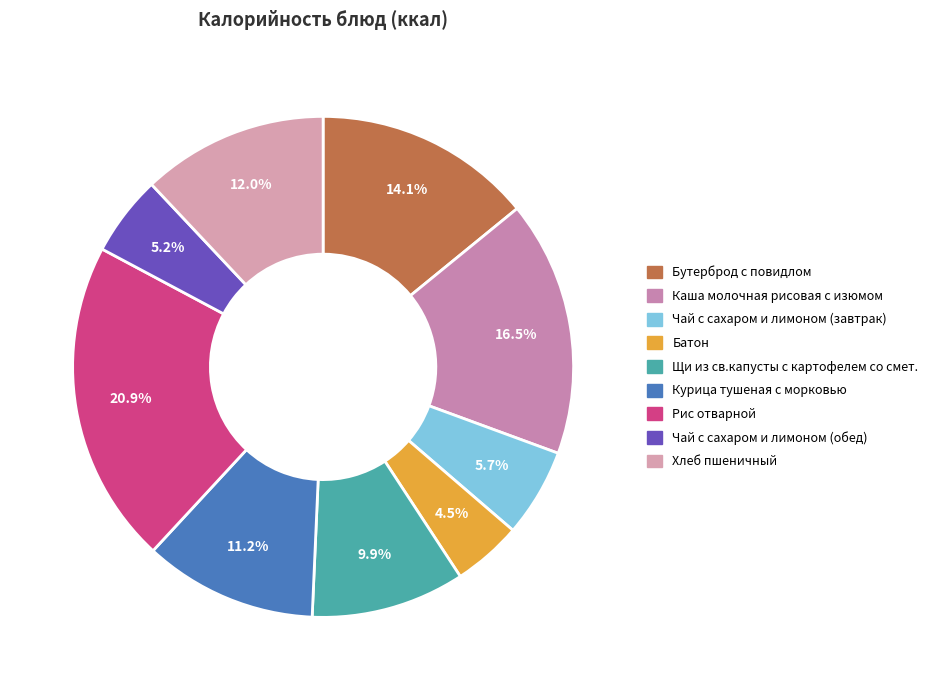

The Бутерброд с повидлом slice represents 14% of the pie. True or false?

True